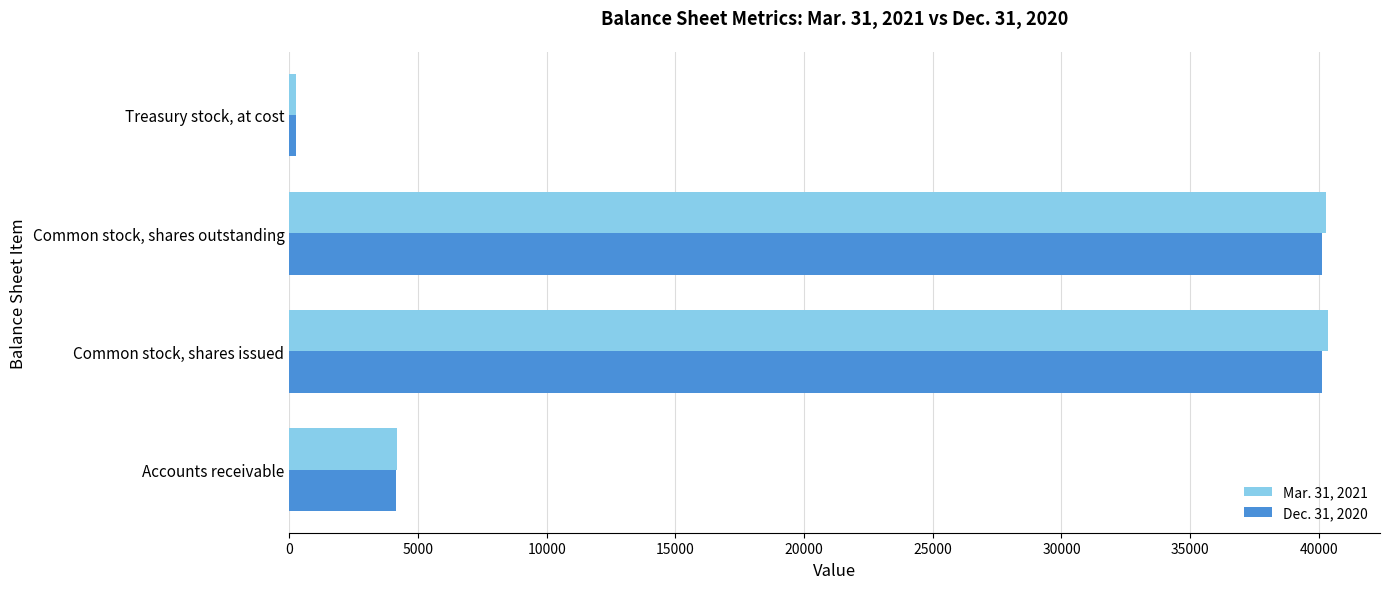

What is the lowest value of the Mar. 31, 2021 series?

250